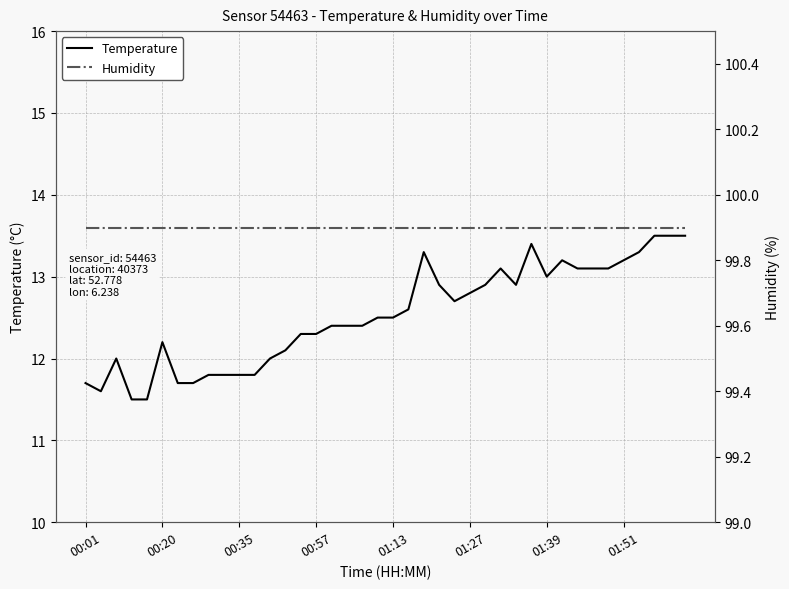

At how many categories does at least one series exceed 34?

40